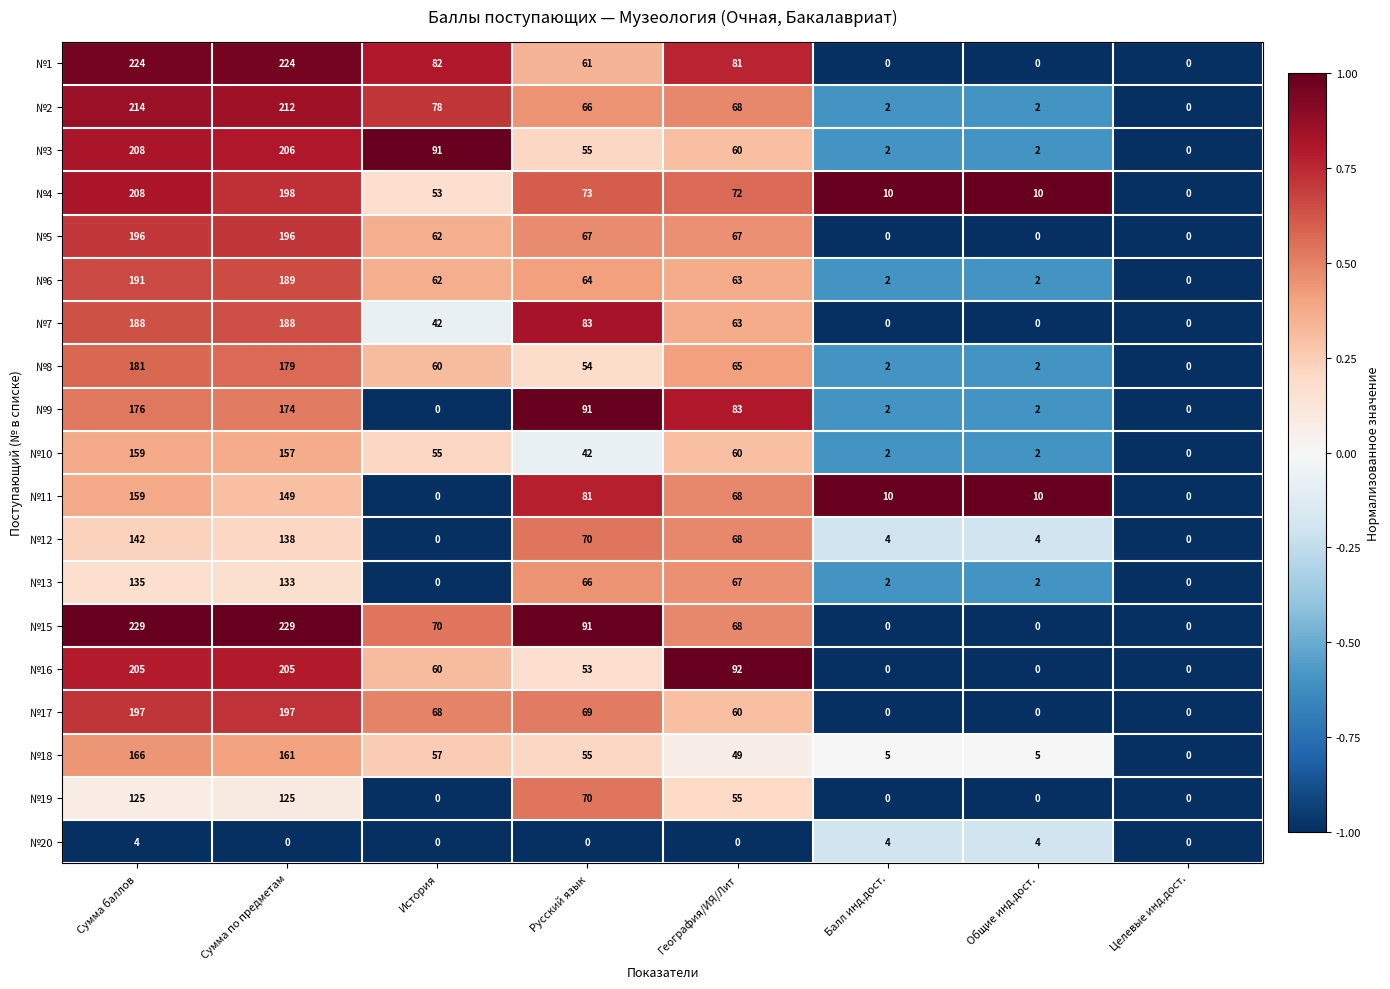

What is the average value of the №18 series?

62